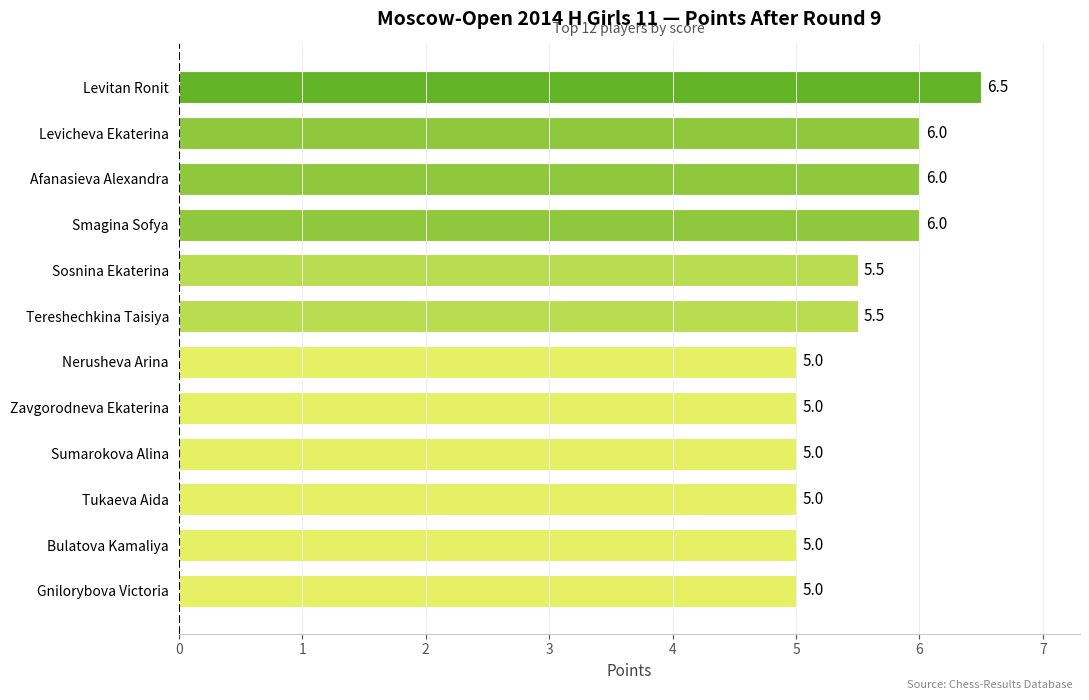

True or false: the data shows 5.5 at Tereshechkina Taisiya.

True